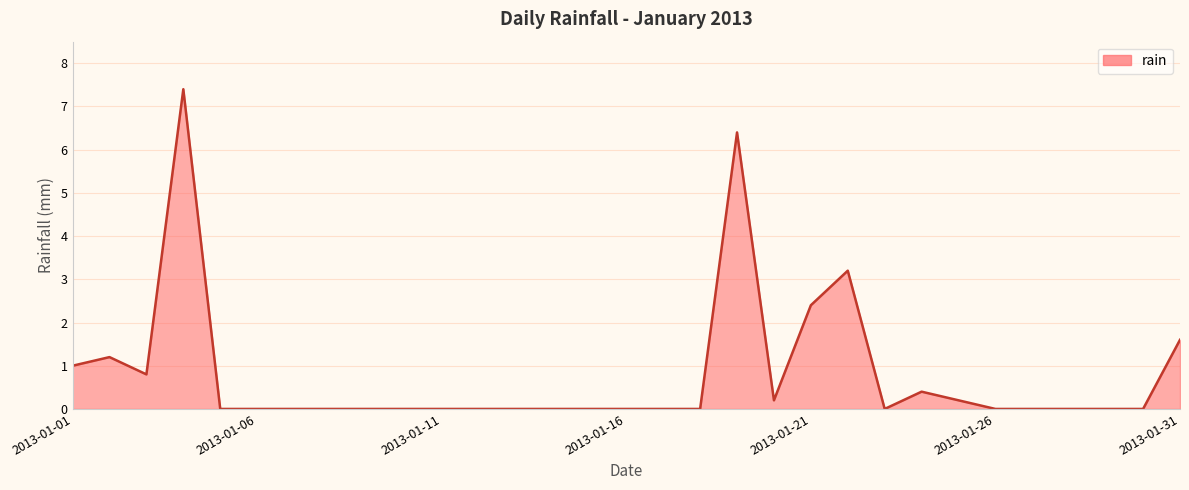

How many lines are shown in the chart?

1